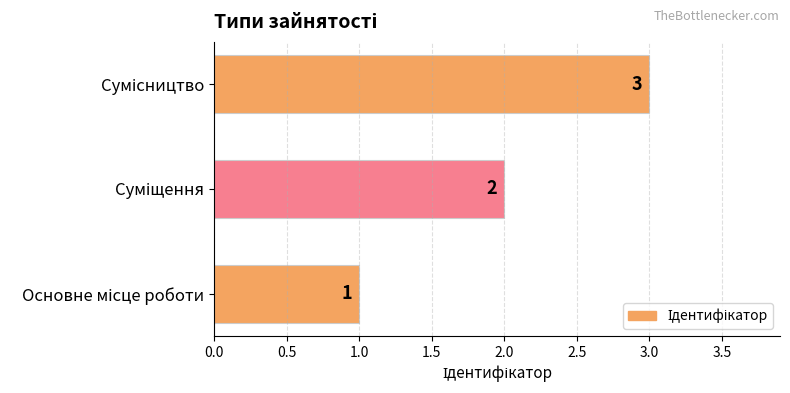

What is the greatest value displayed?

3